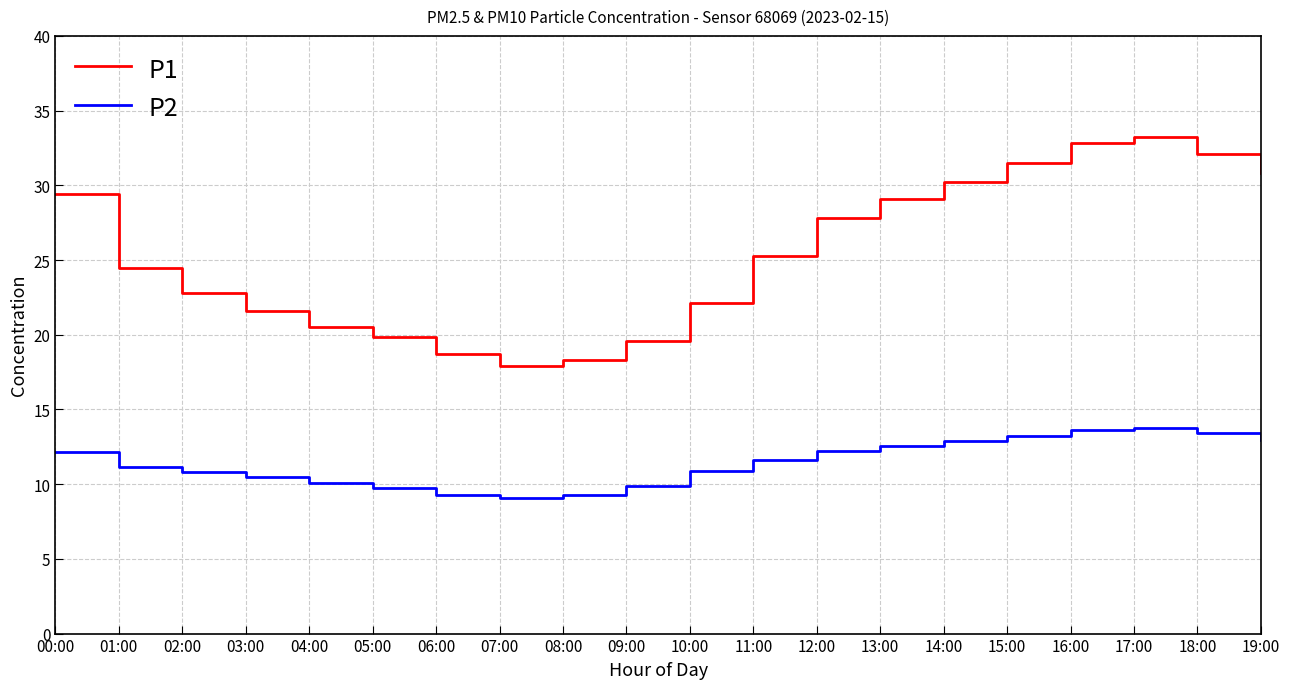

The value of P2 at 06:00 is 9.3. True or false?

True